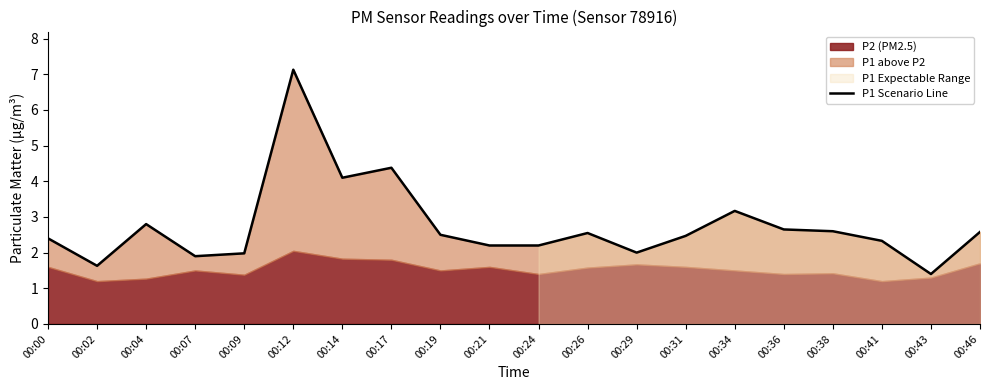

Reading left to right, extract all data points from this chart.

2.4	1.6	2.8	1.9	2.0	7.1	4.1	4.4	2.5	2.2	2.2	2.5	2.0	2.5	3.2	2.6	2.6	2.3	1.4	2.6